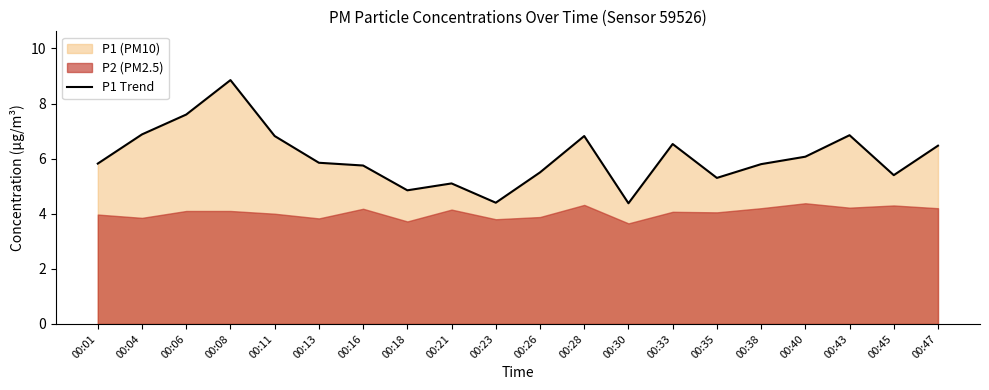

At which category does the chart reach its peak across all series?

00:08